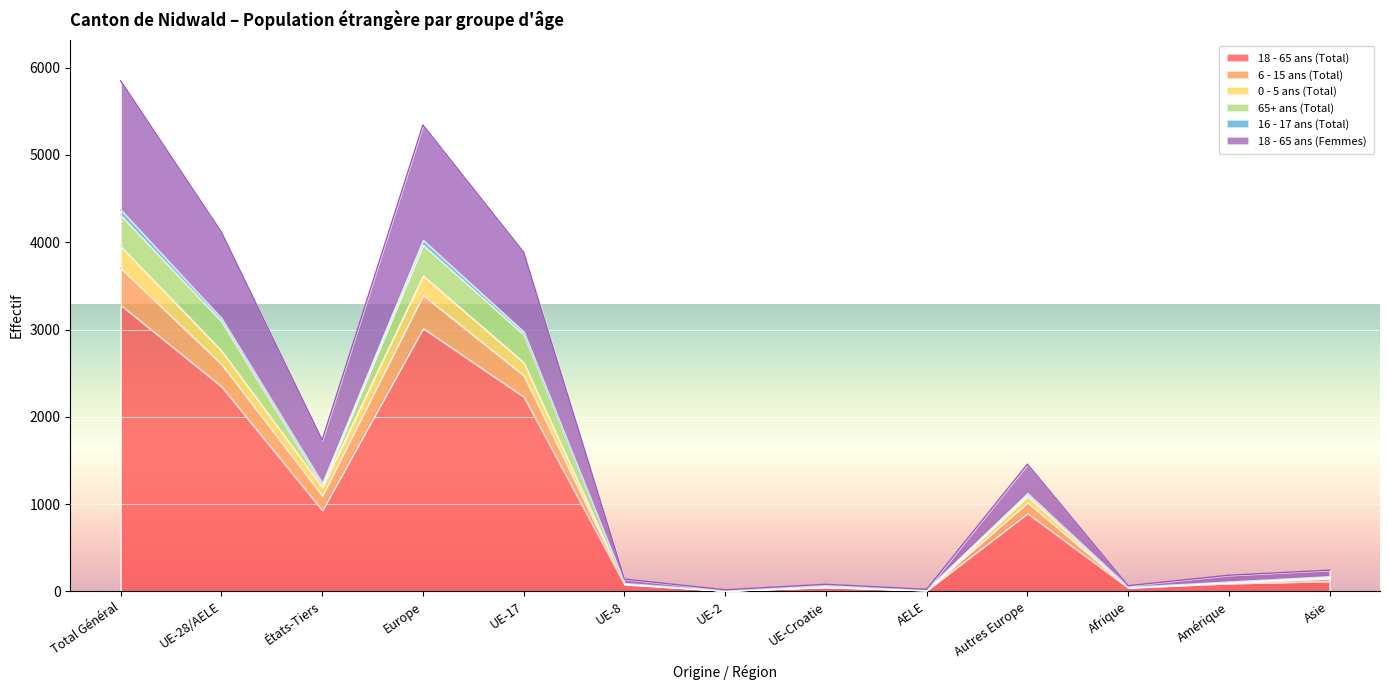

True or false: 18 - 65 ans (Total) and 6 - 15 ans (Total) cross at least once.

False